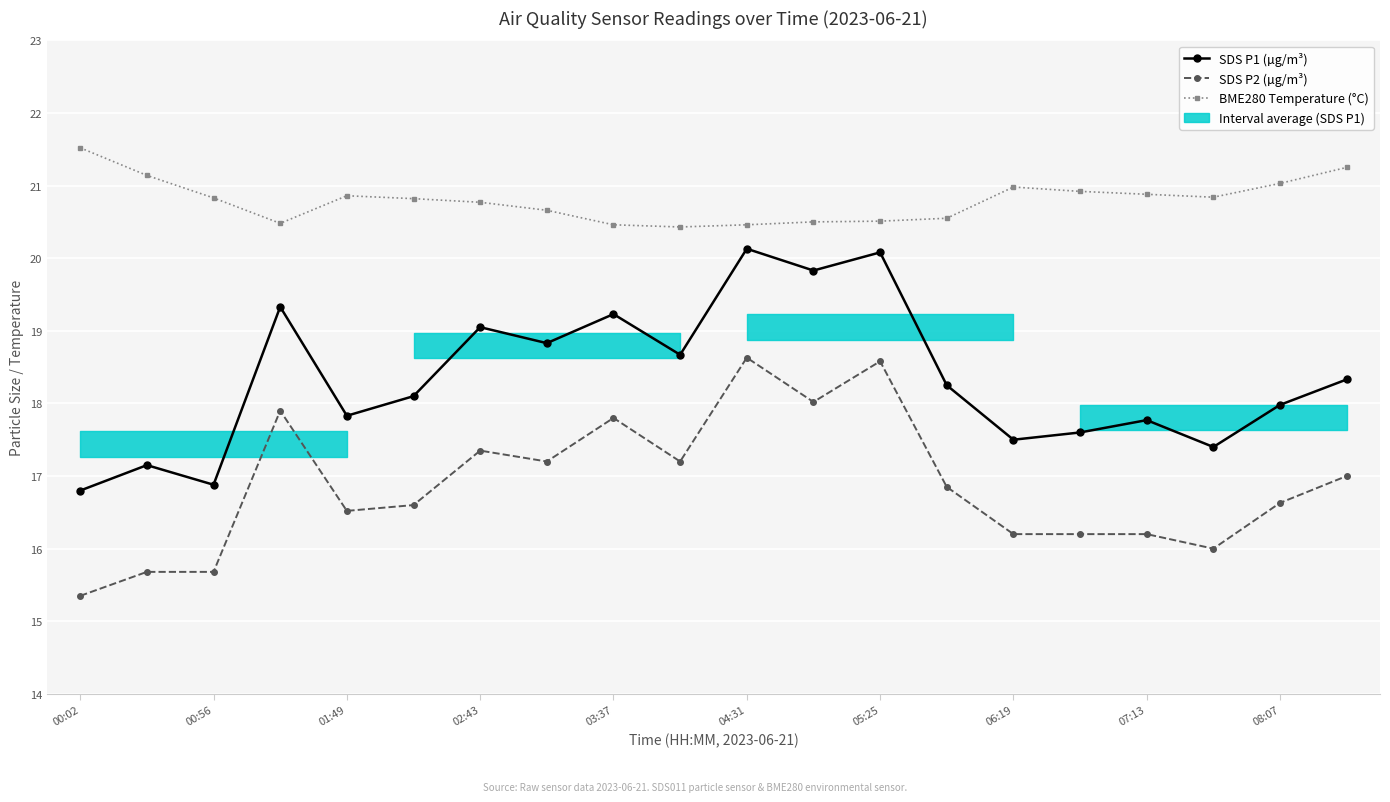

Is it true that SDS P2 (µg/m³) equals 24.7 at 19?

False